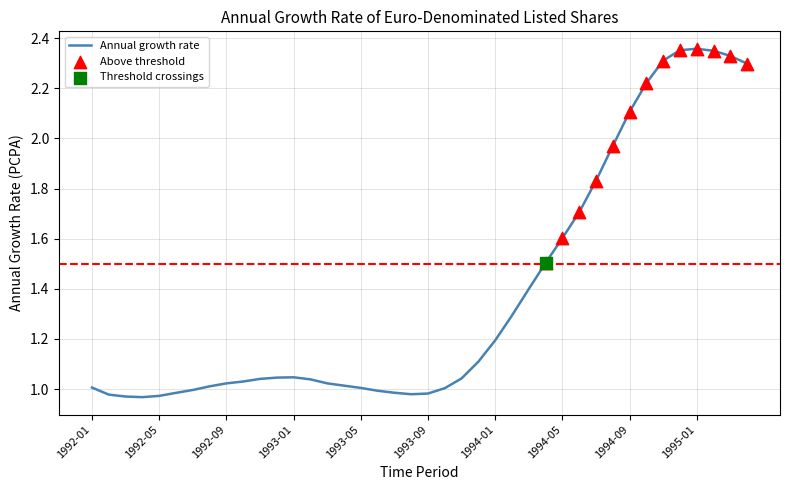

What is the difference between the maximum and minimum values?

1.4